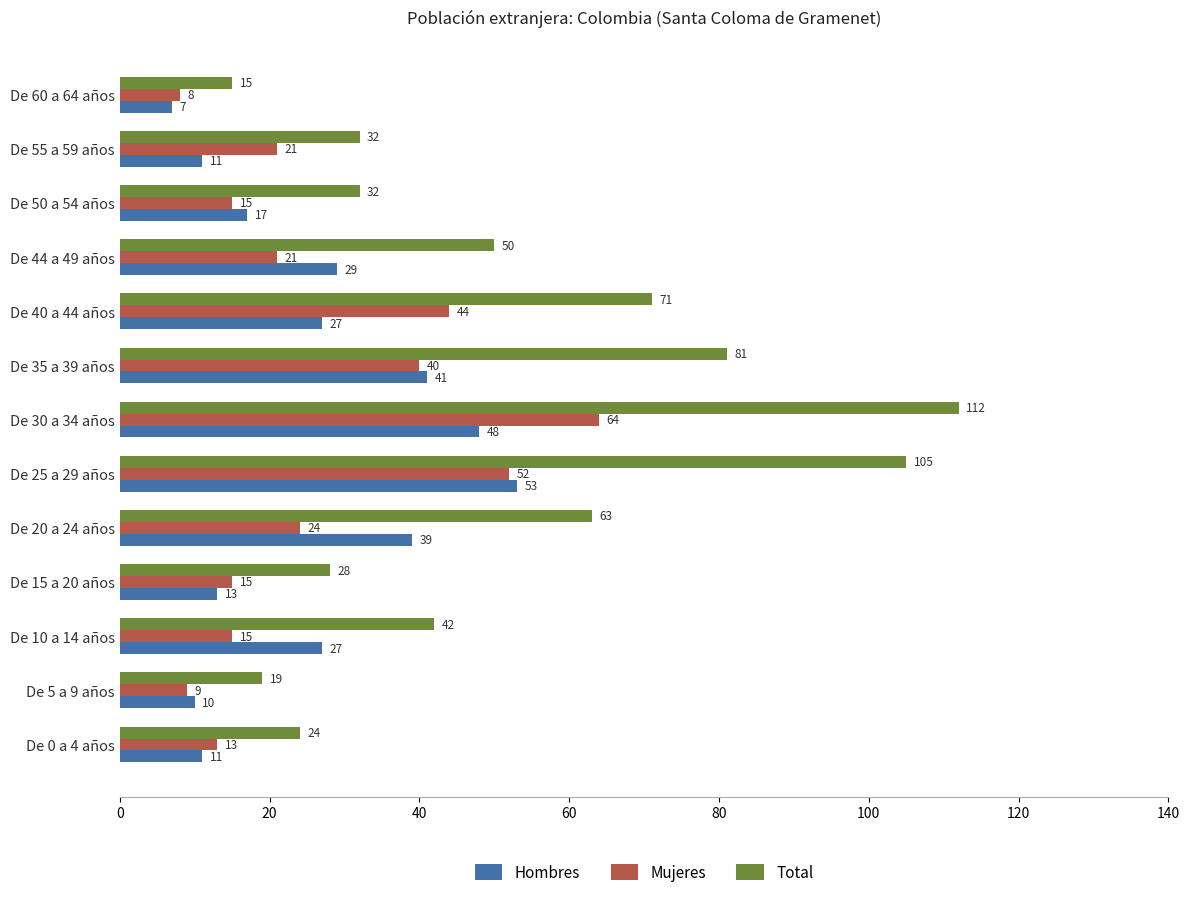

Which category has the highest value in the Total series?

De 30 a 34 años